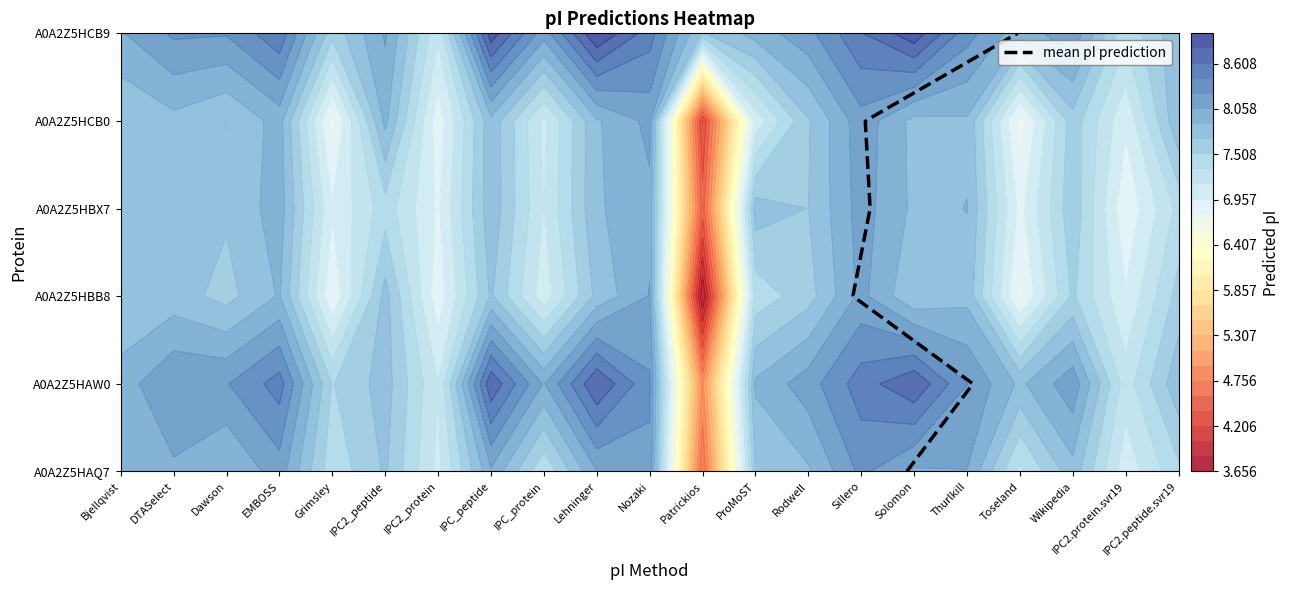

Which category has the highest value in the A0A2Z5HCB0 series?

Sillero